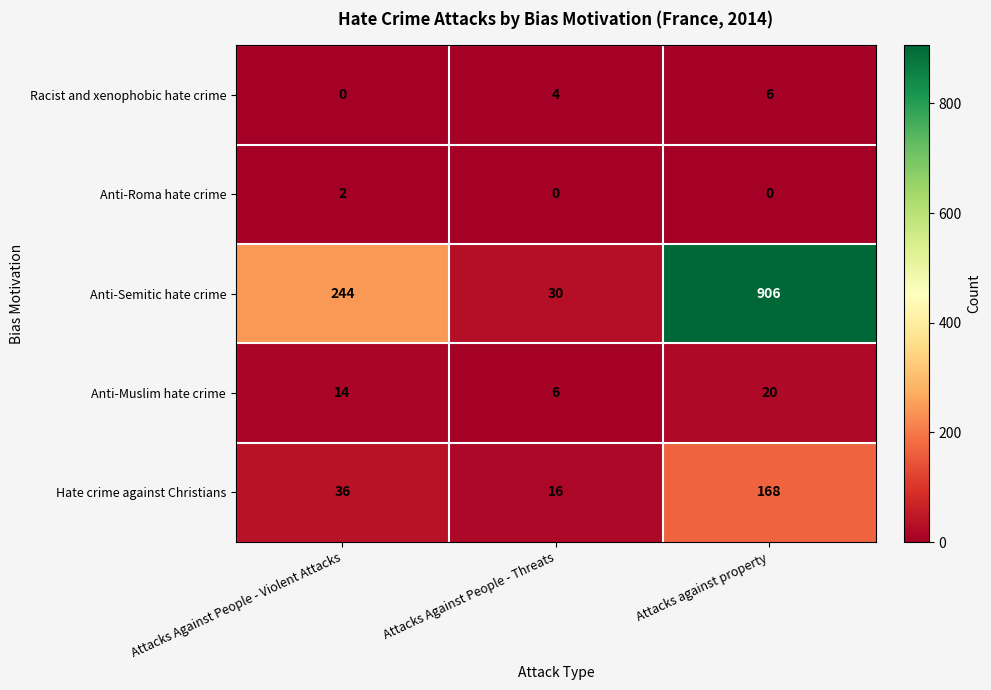

Count the Hate crime against Christians values in the range 16 to 168.

3